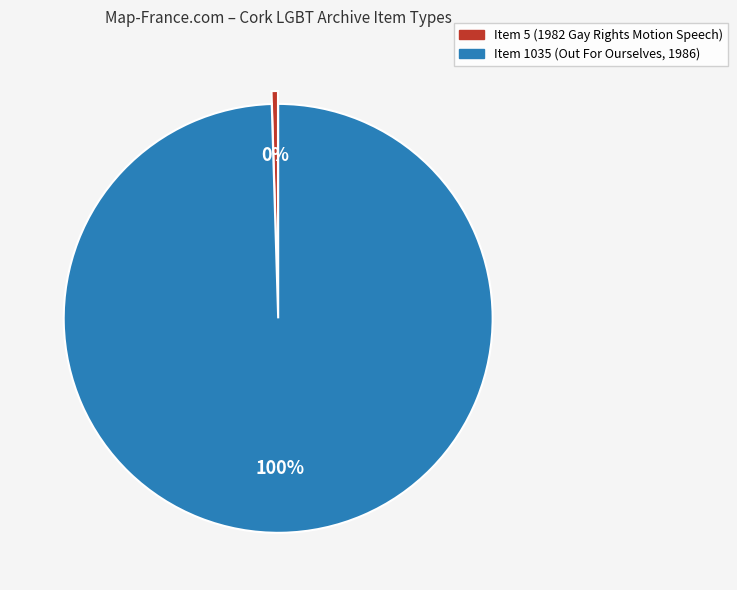

To the nearest percent, what is the combined percentage of Item 1035 (Out For Ourselves, 1986) and Item 5 (1982 Gay Rights Motion Speech)?

100%